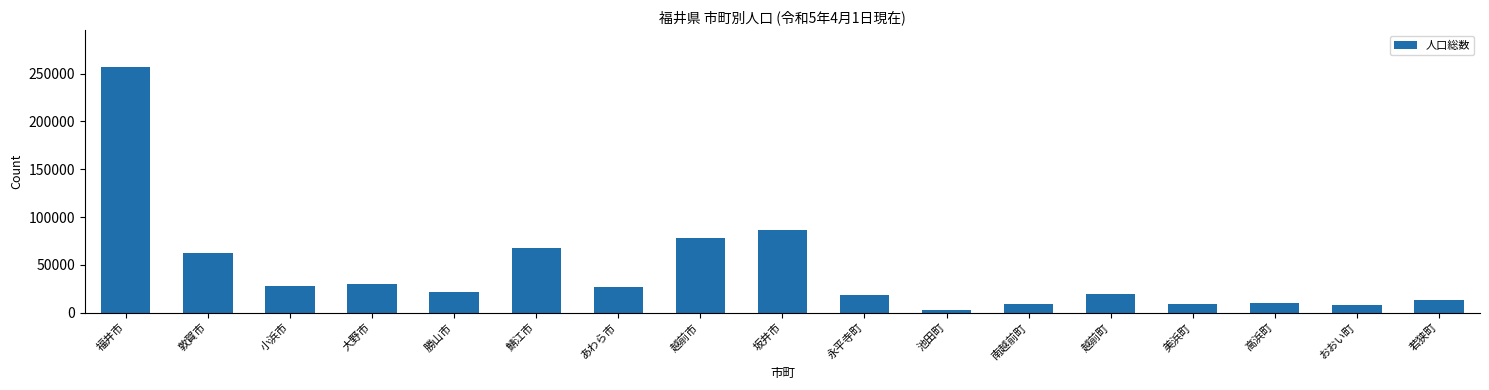

How many data points are less than 21200?

8